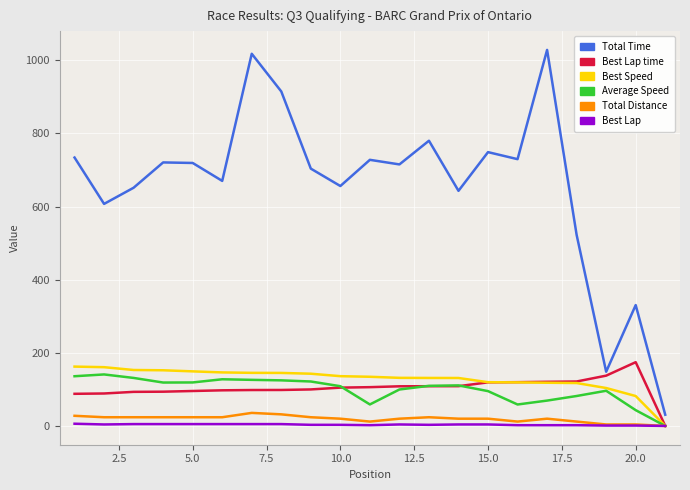

Rank the series by their maximum value, from lowest to highest.

Best Lap, Total Distance, Average Speed, Best Speed, Best Lap time, Total Time